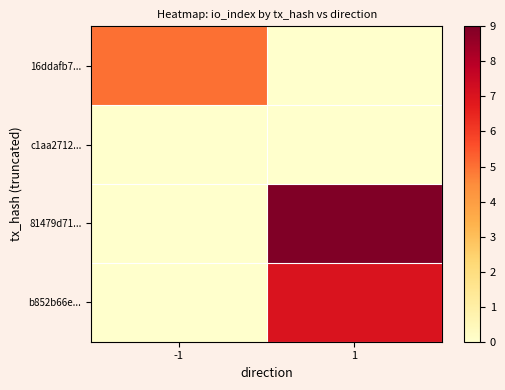

Count the number of categories in the chart.

2